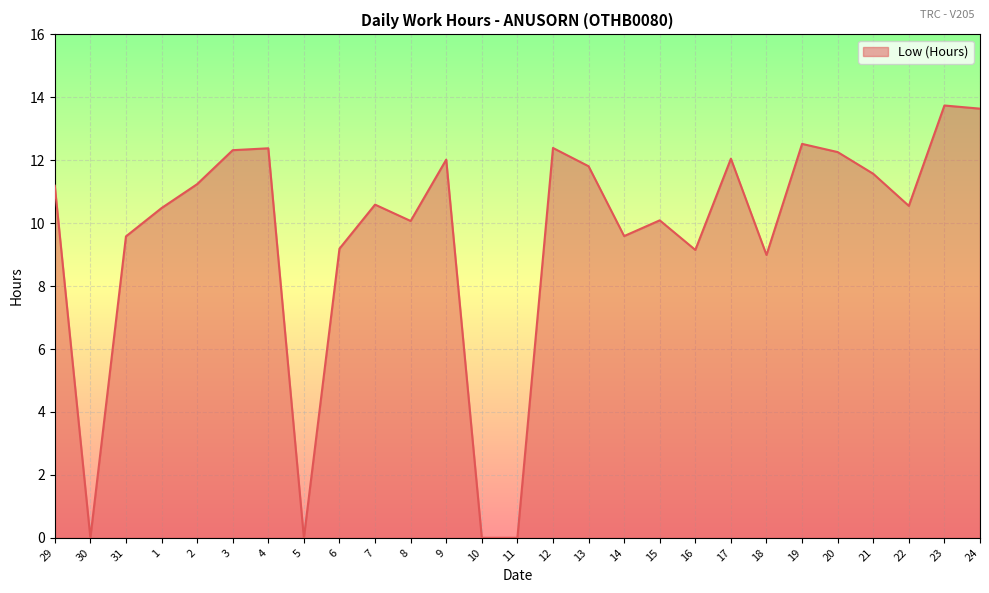

Between 1 and 29, which is larger?

29